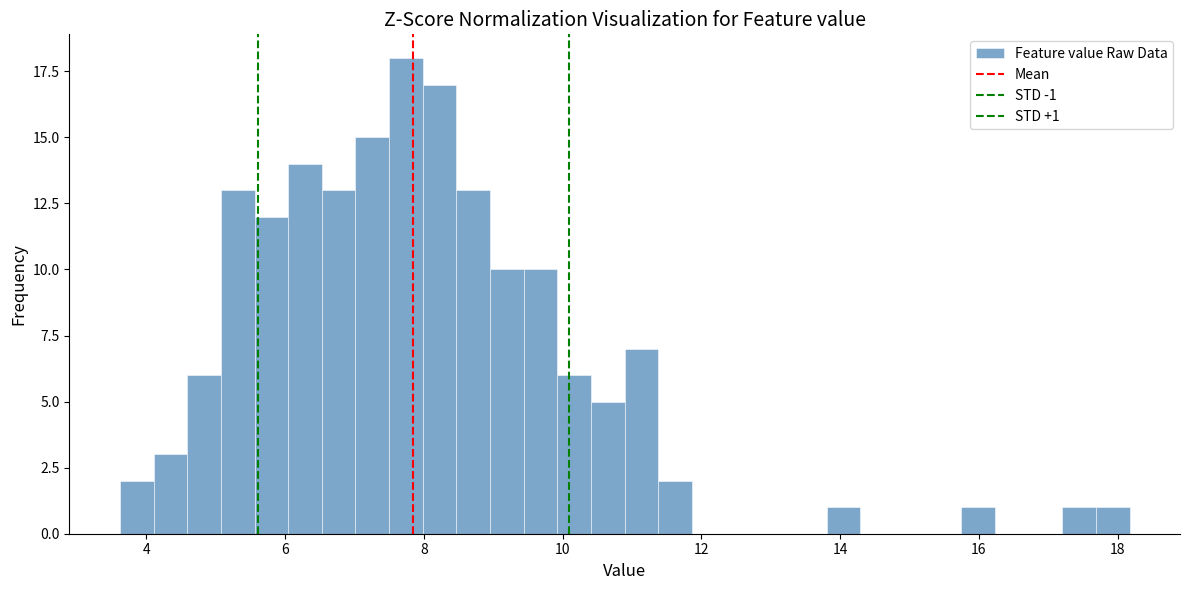

Read against the x-axis, roughly where is the centre of the tallest bar?

7.8